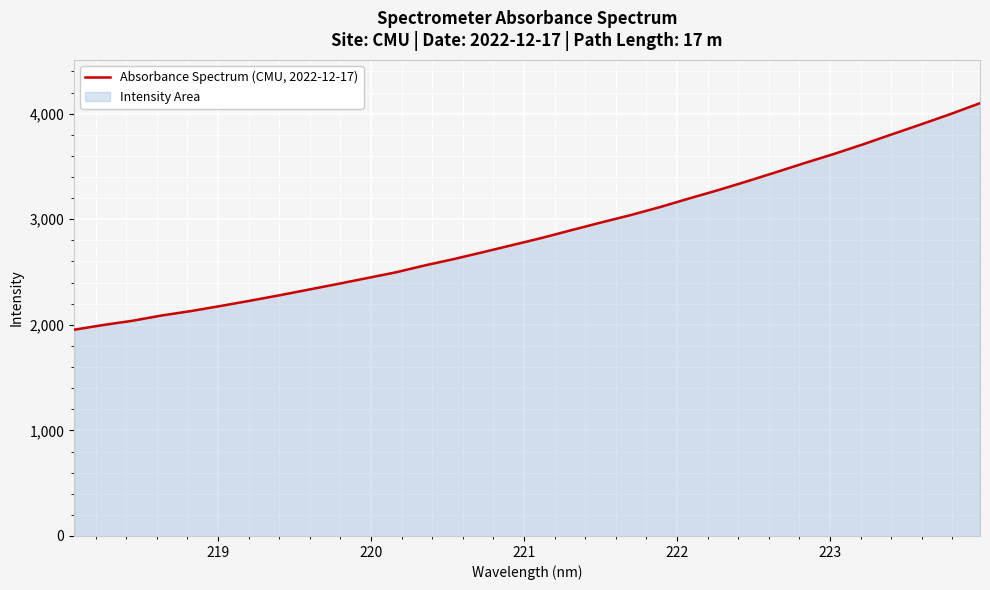

What is the smallest value displayed?

1953.7